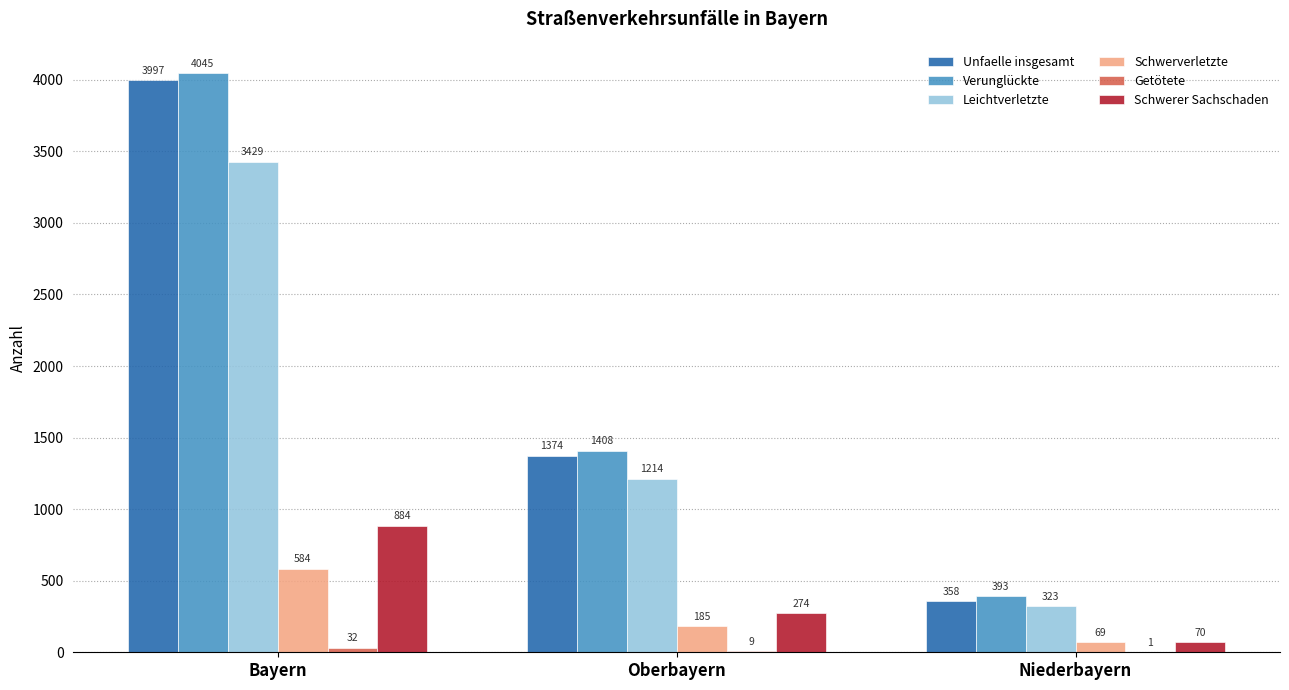

Count the number of categories in the chart.

3